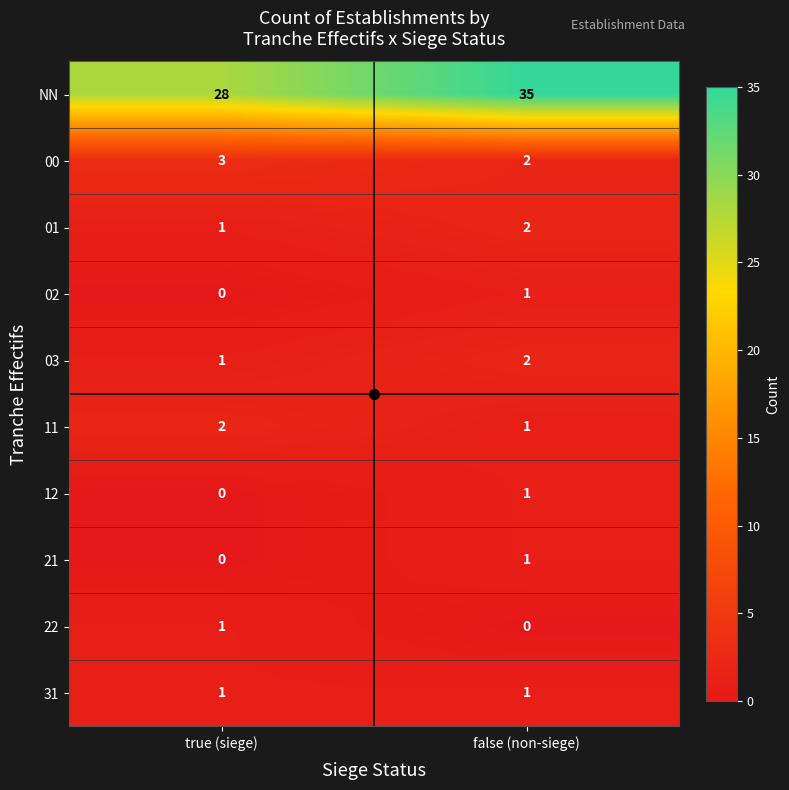

What is the sum of the 11 values at true (siege) and false (non-siege)?

3